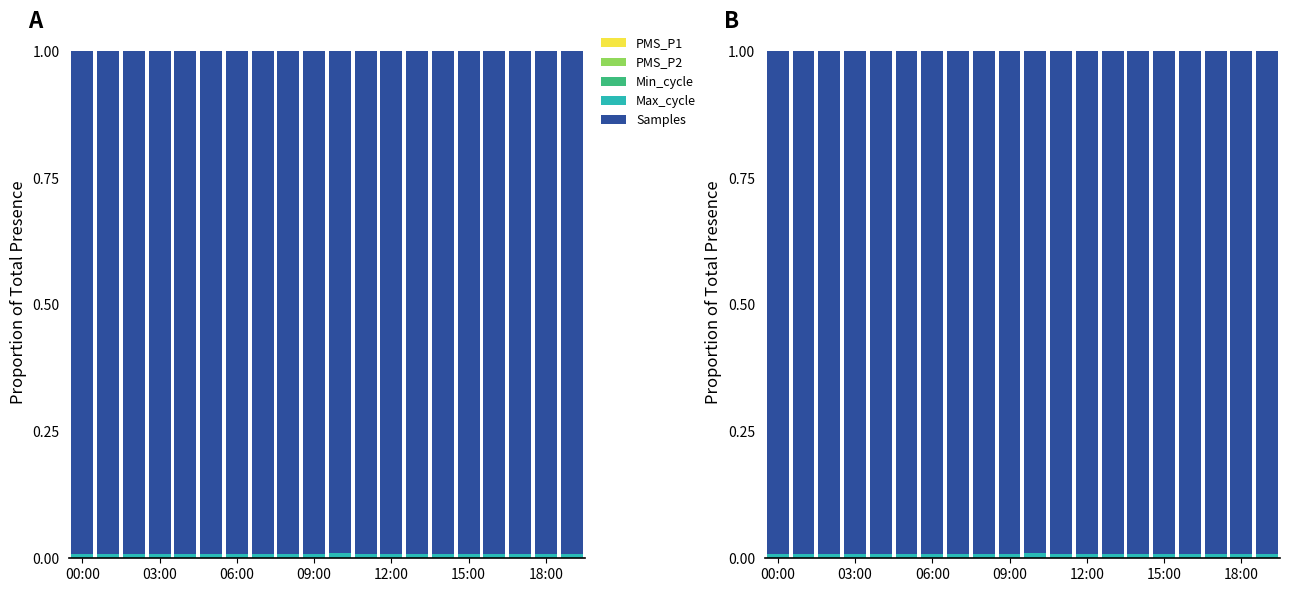

At which category is the sum across all series the highest?

03:00